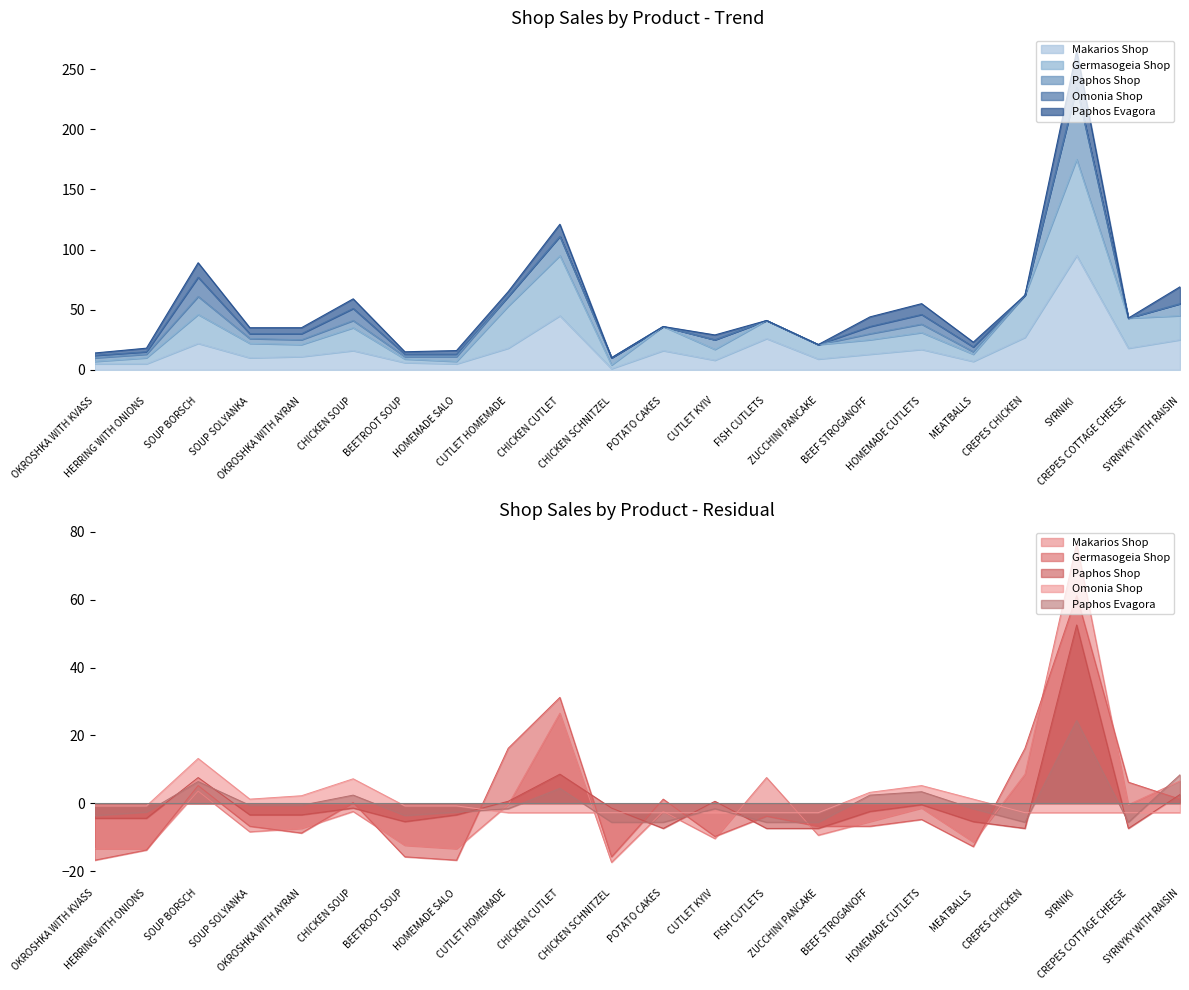

True or false: Paphos Shop and Makarios Shop cross at least once.

False